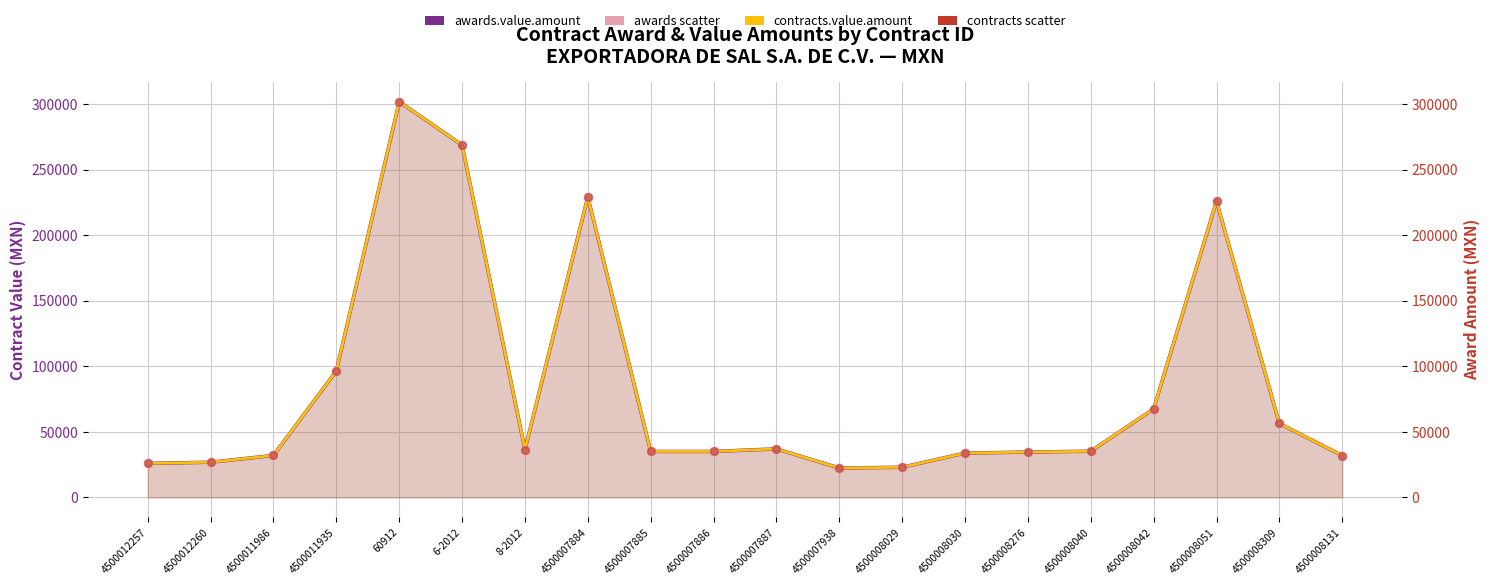

Which series reaches the minimum Y coordinate?

awards.value.amount